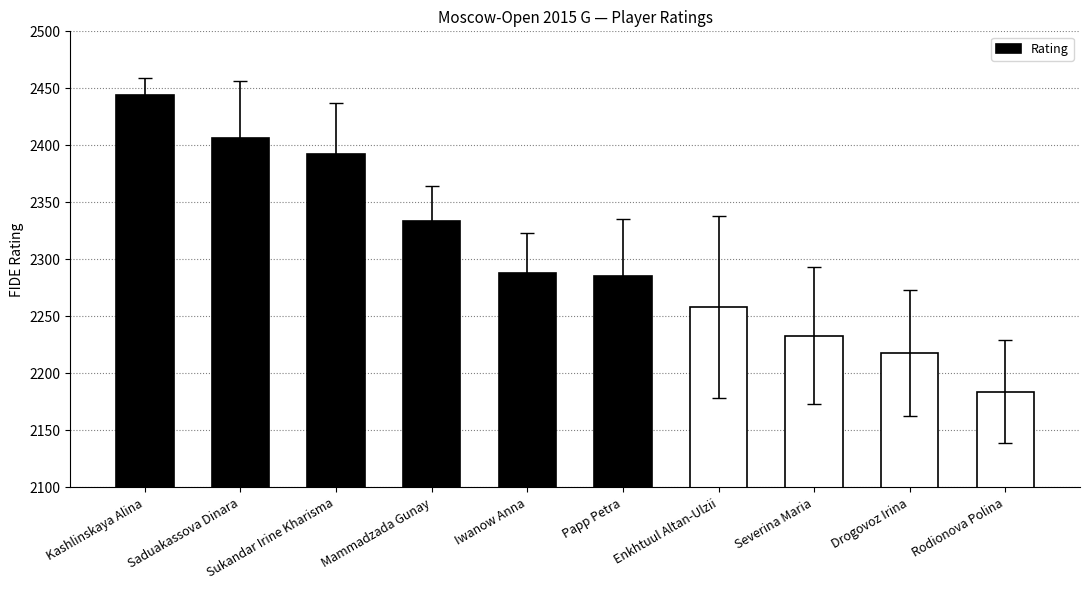

True or false: the data shows 2429 at Kashlinskaya Alina.

True